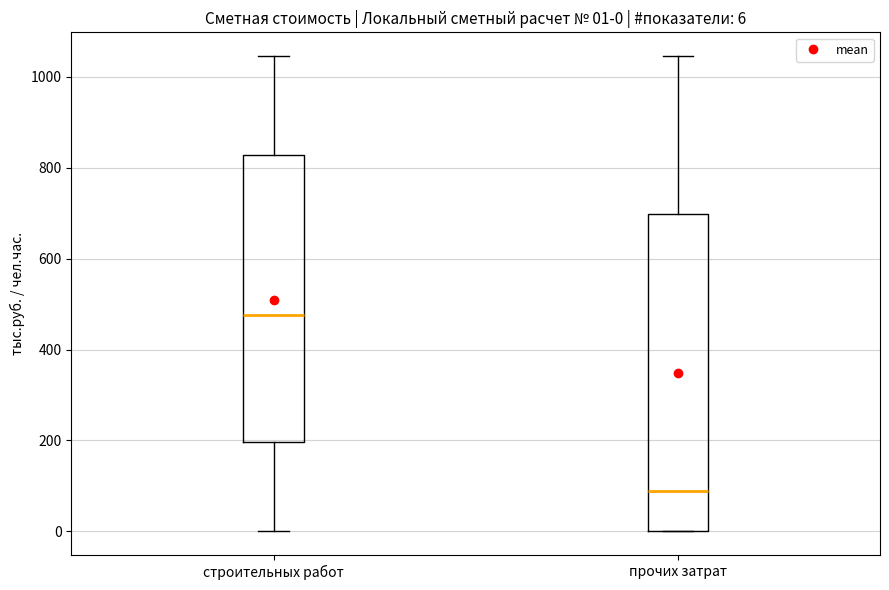

Which box is the tallest, from its lower edge to its upper edge?

прочих затрат